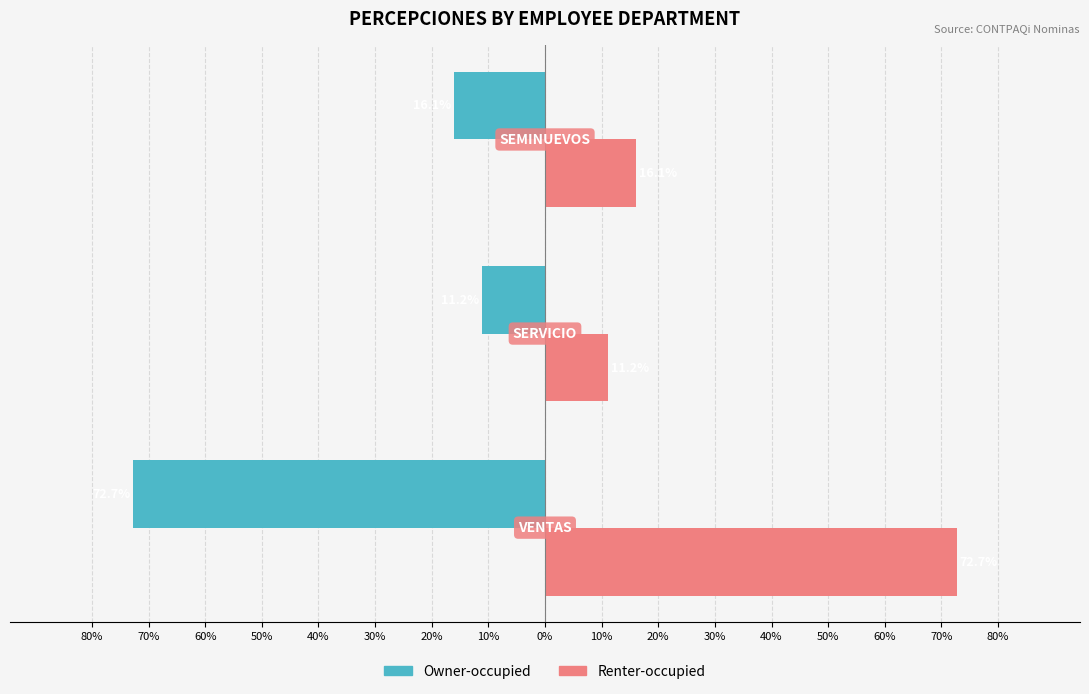

What is the difference between the maximum and minimum values in the Renter-occupied series?

61.5